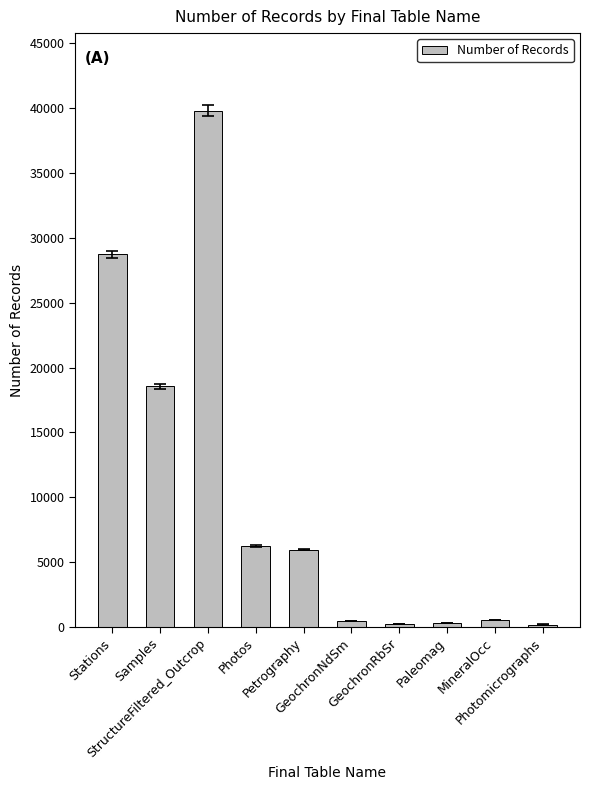

The chart shows a value of 30593 at Samples. True or false?

False